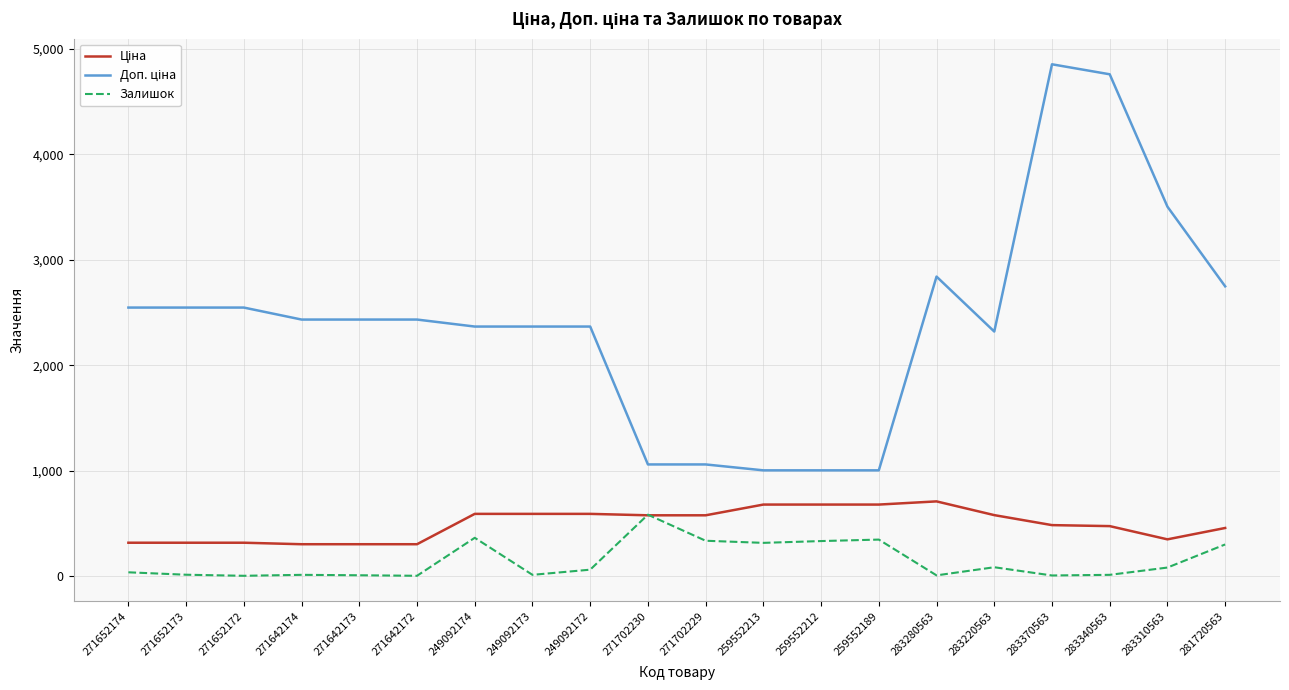

Is it true that Залишок equals 86.0 at 283220563?

True